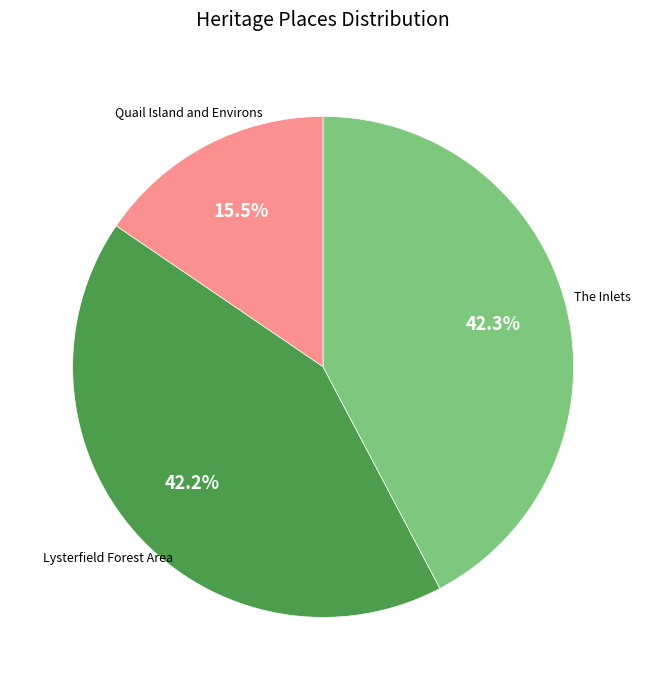

To the nearest percent, what is the average slice percentage?

33%